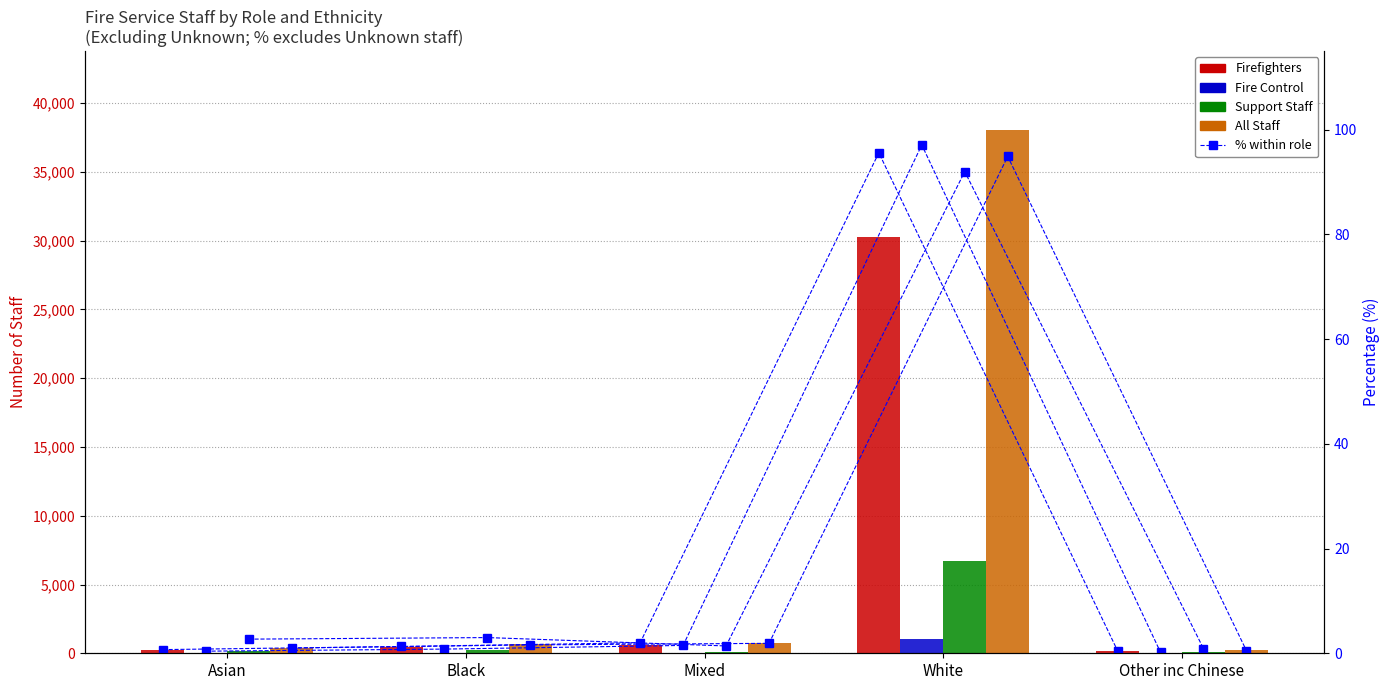

Which category has the lowest value across all series?

Other inc Chinese